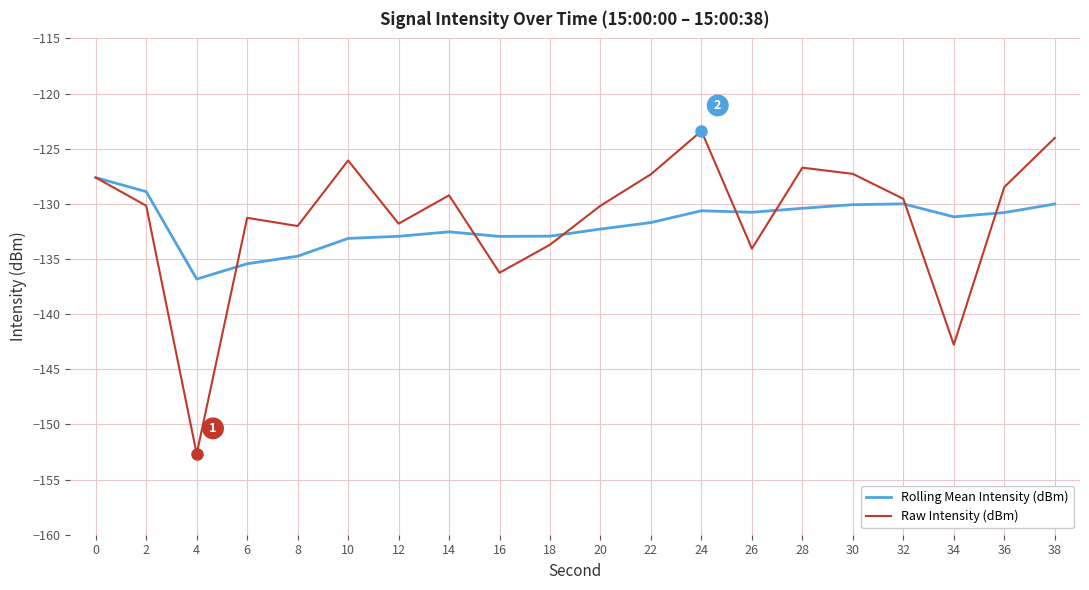

Is the value of Raw Intensity (dBm) at 4 greater than the value of Rolling Mean Intensity (dBm) at 26?

No